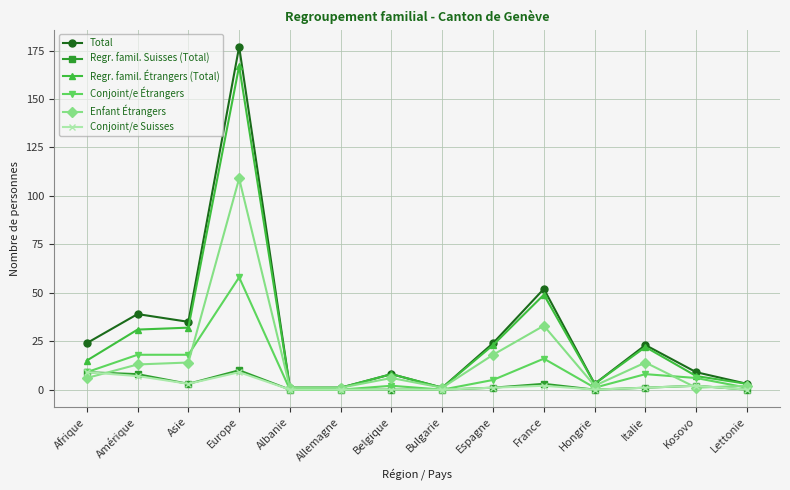

Count the number of data series in this chart.

6